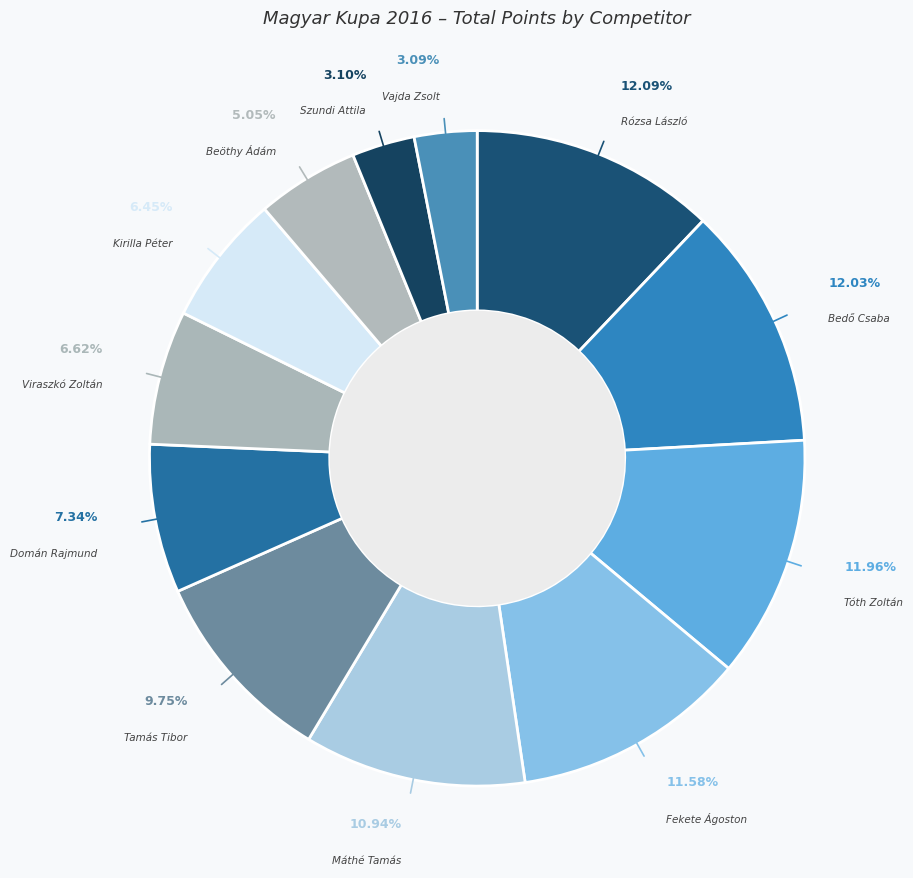

Is there a majority slice in this chart?

No